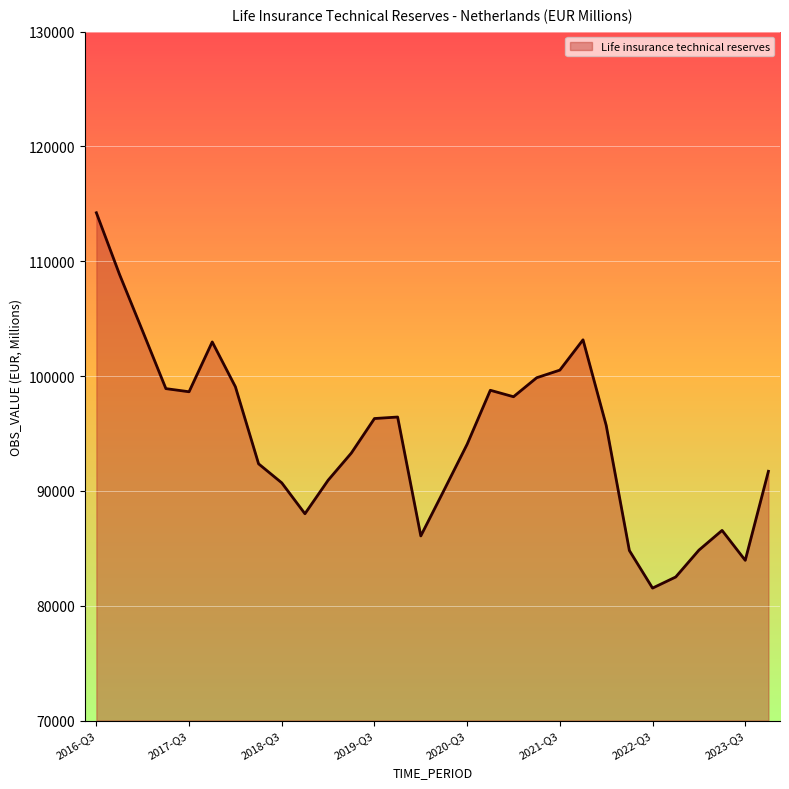

What is the greatest value displayed?

114228